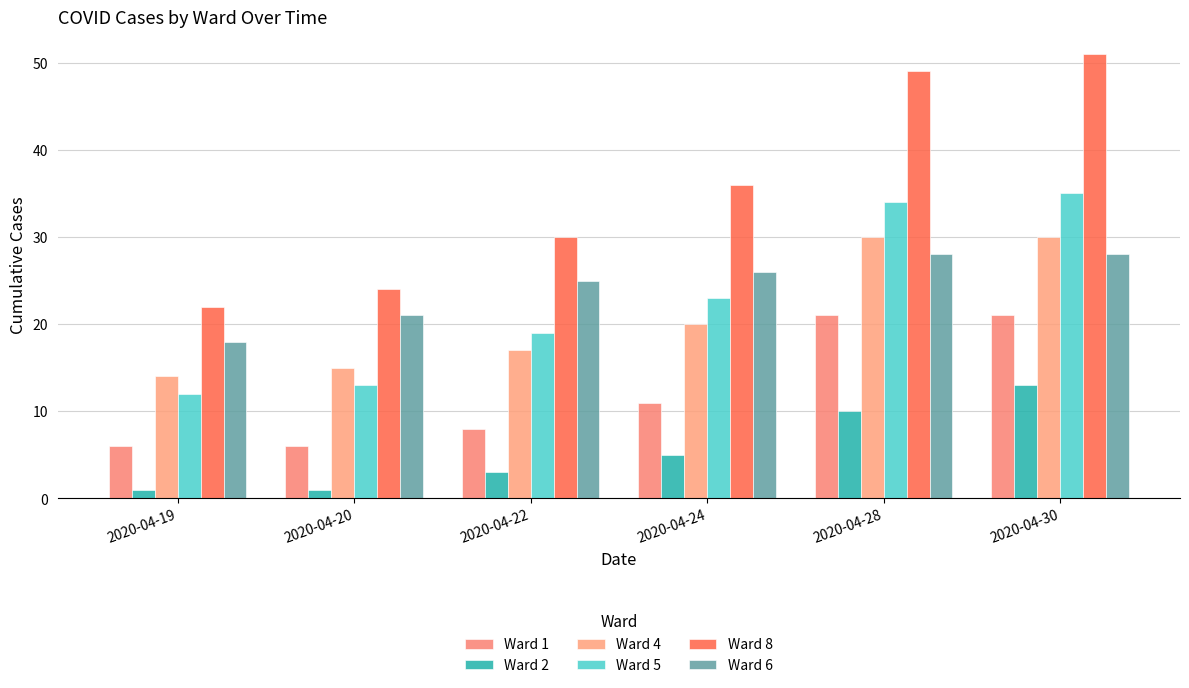

What is the greatest value displayed?

51